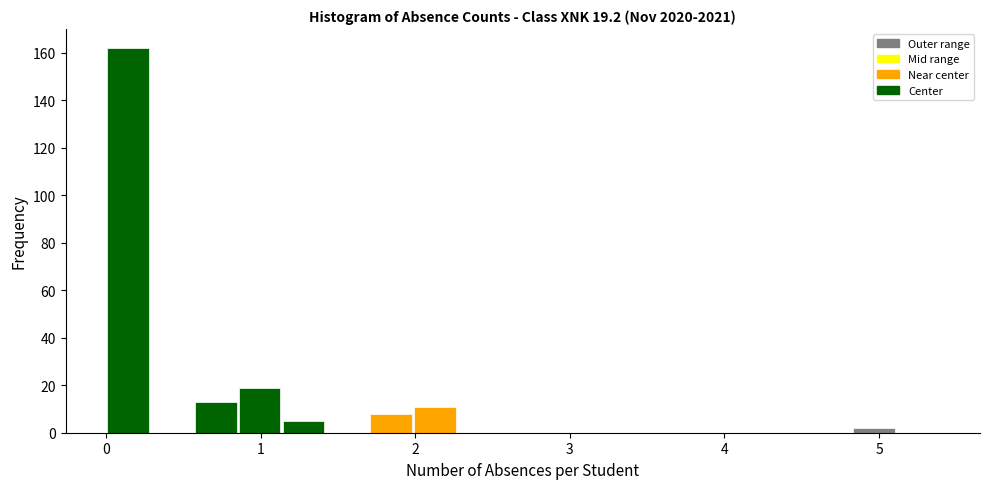

Around what value on the x-axis is the tallest bar? Give the approximate position of its centre, as read against the axis.

0.1